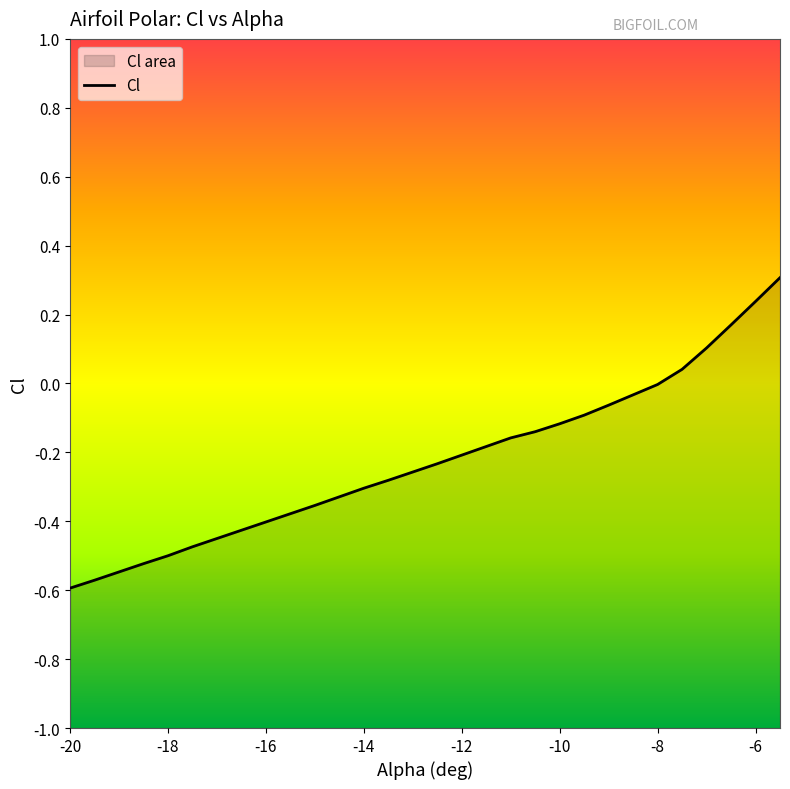

What is the difference between the values at -18.5 and -16.5?

0.1